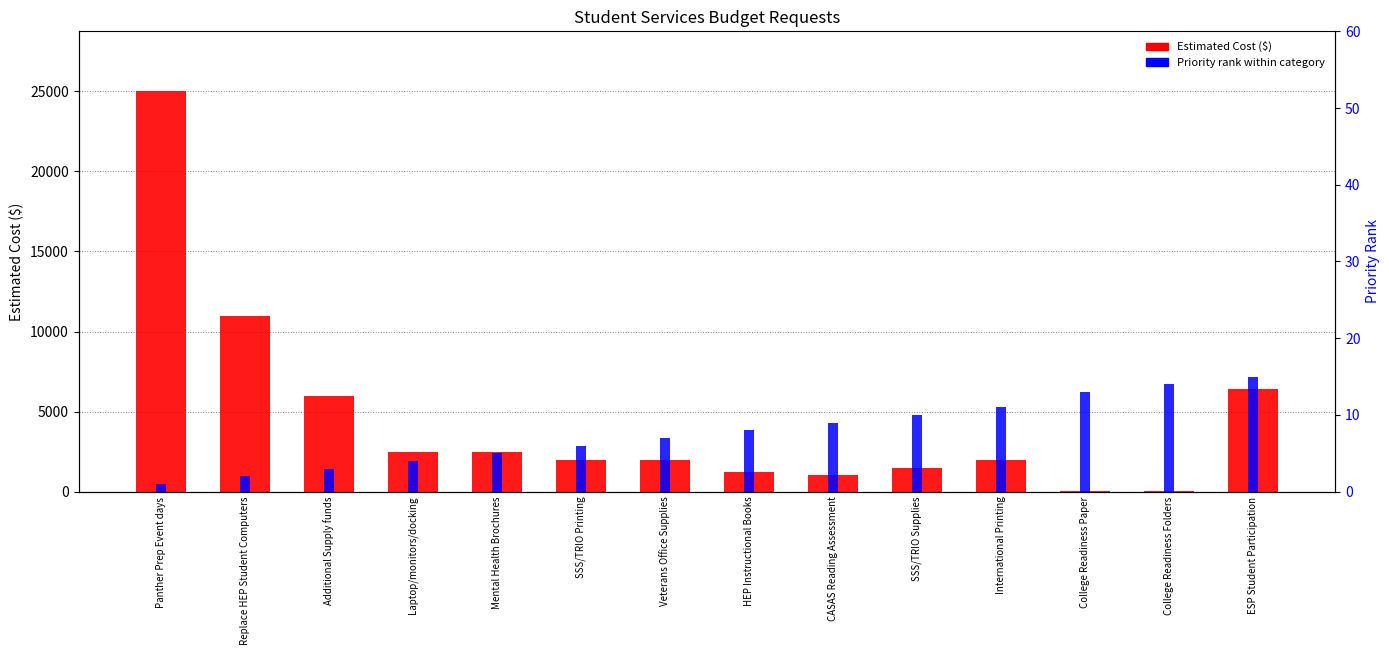

The value of Estimated Cost ($) at SSS/TRIO Printing is 803.5. True or false?

False